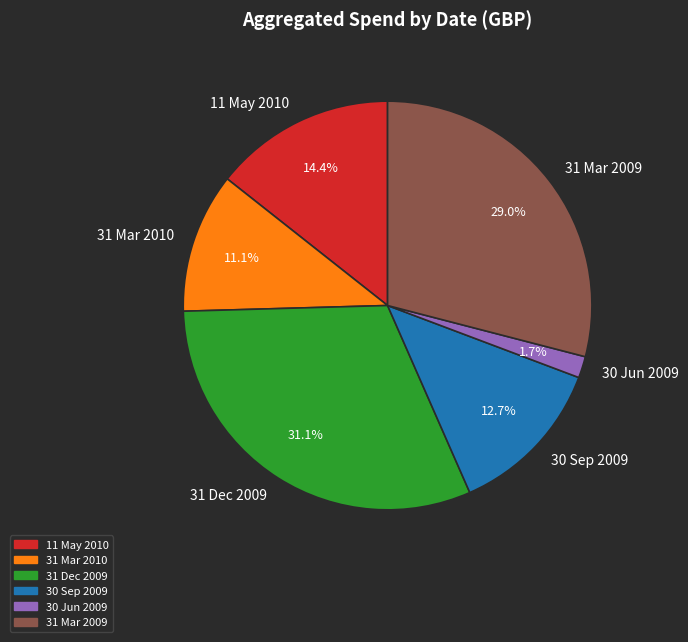

Is there a majority slice in this chart?

No